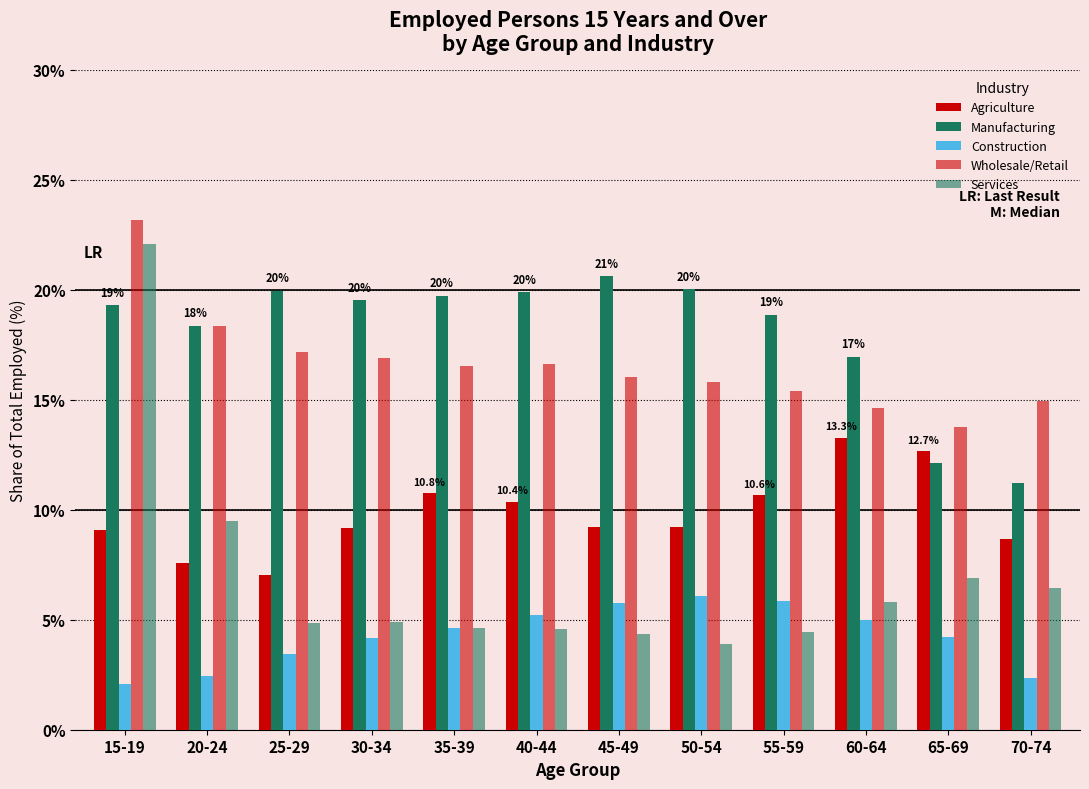

How many bars are there in each group?

5